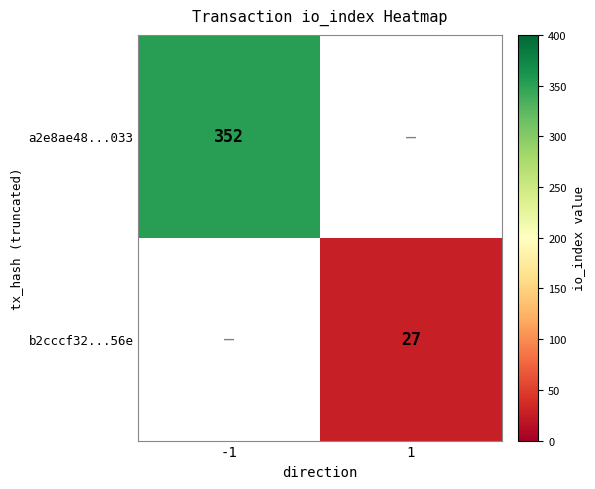

Count the number of categories in the chart.

2